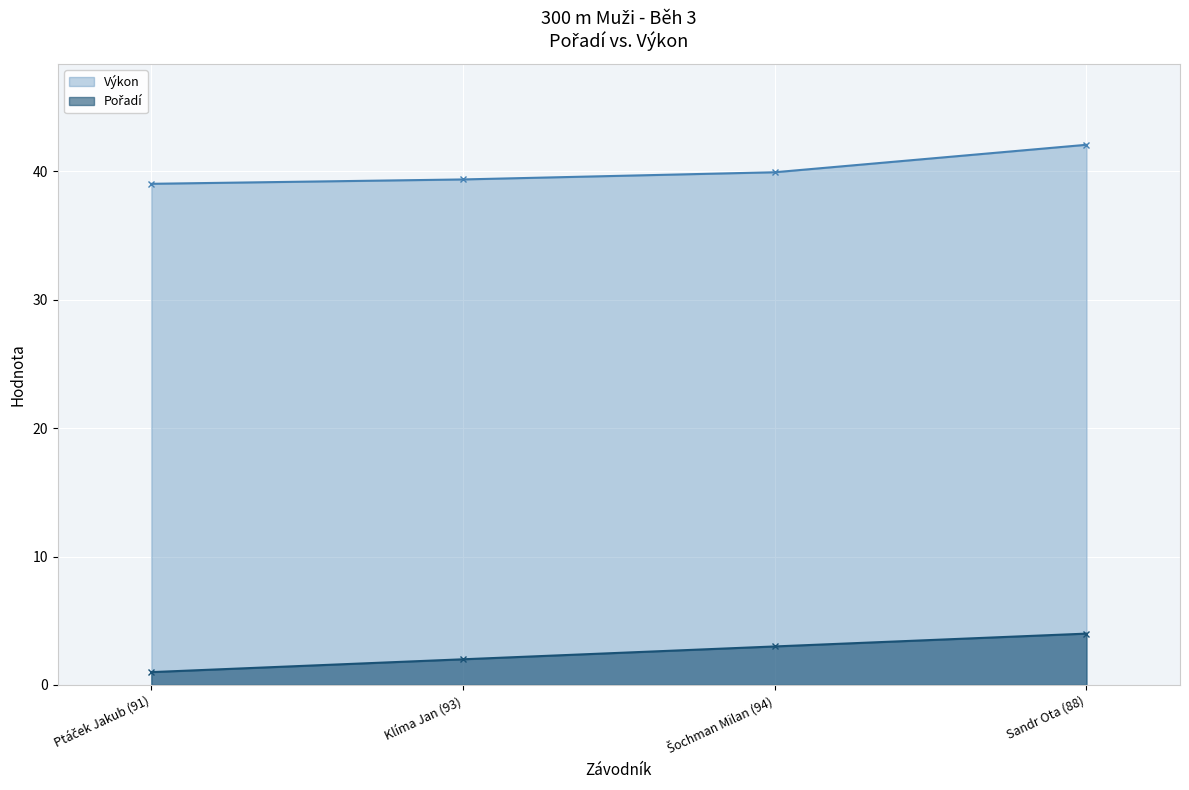

The Výkon (line) series shows 52.4 at Ptáček Jakub (91). True or false?

False